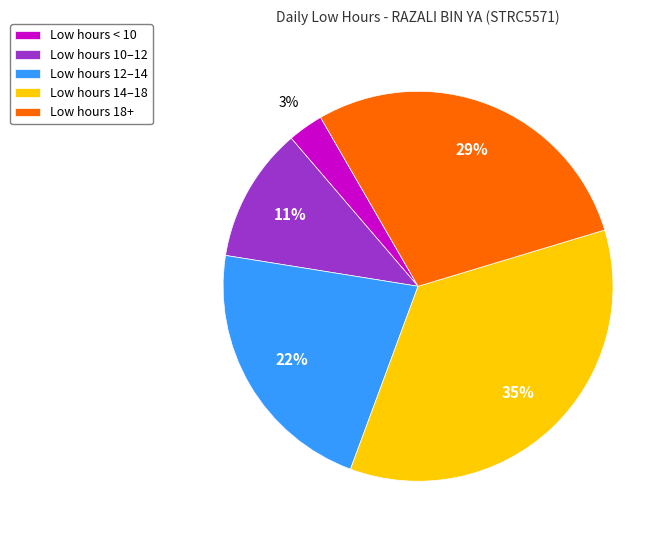

Is it true that Low hours < 10 is 13% of the pie?

False